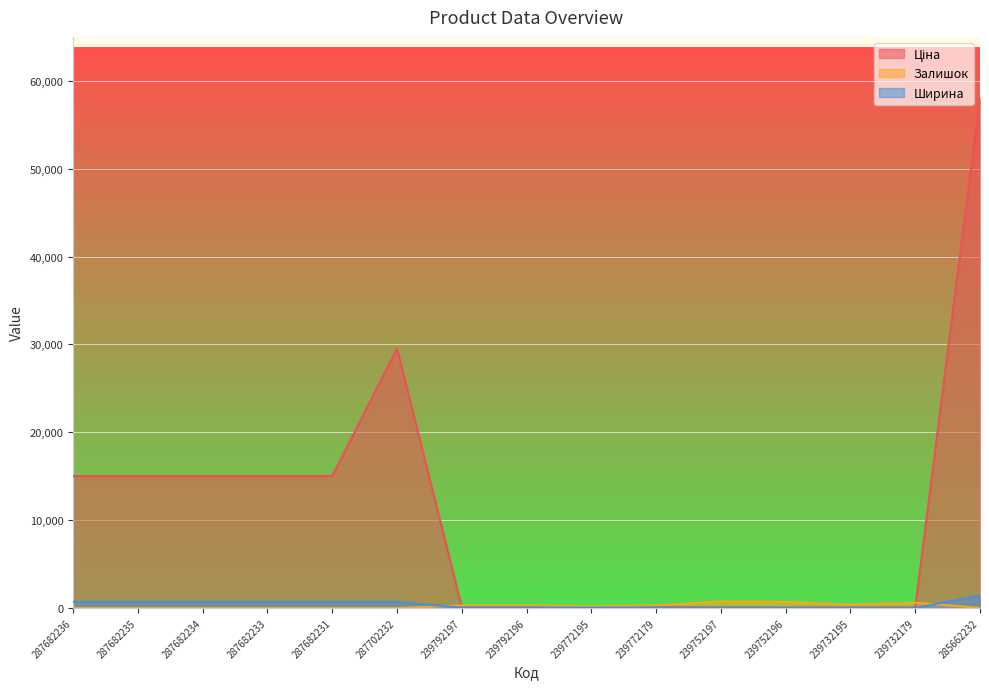

What position from the left is 285662232?

15